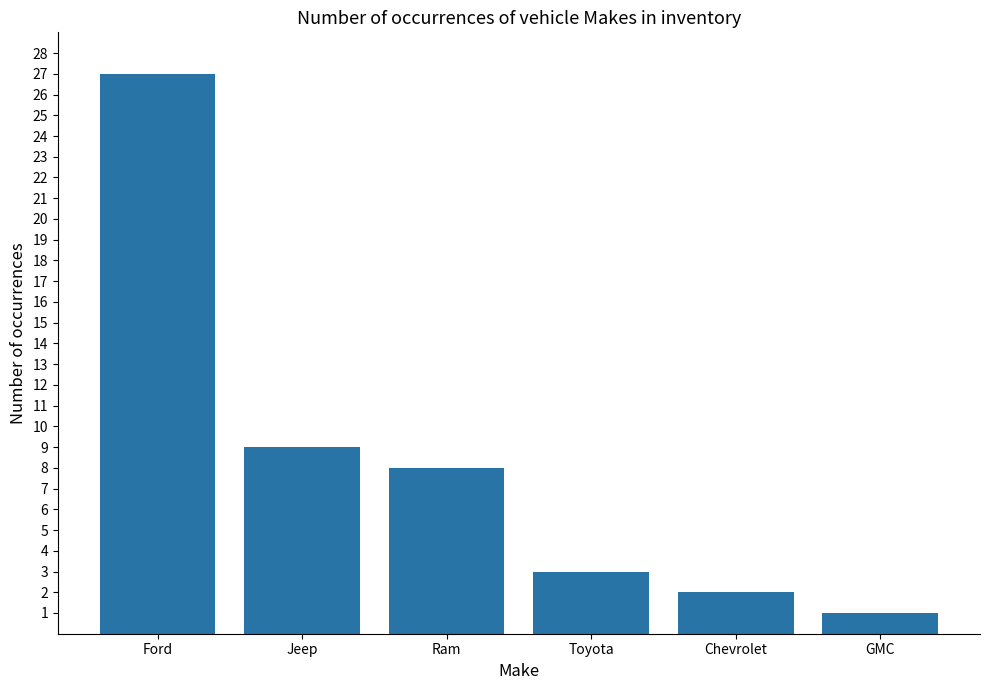

Count the number of data series in this chart.

1